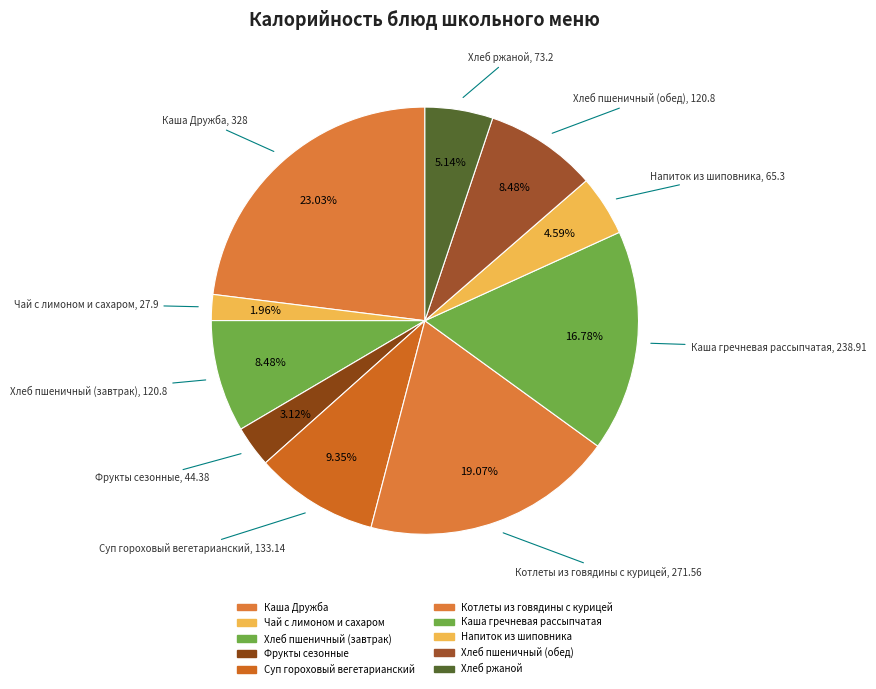

Is there any slice that represents more than half of the pie?

No